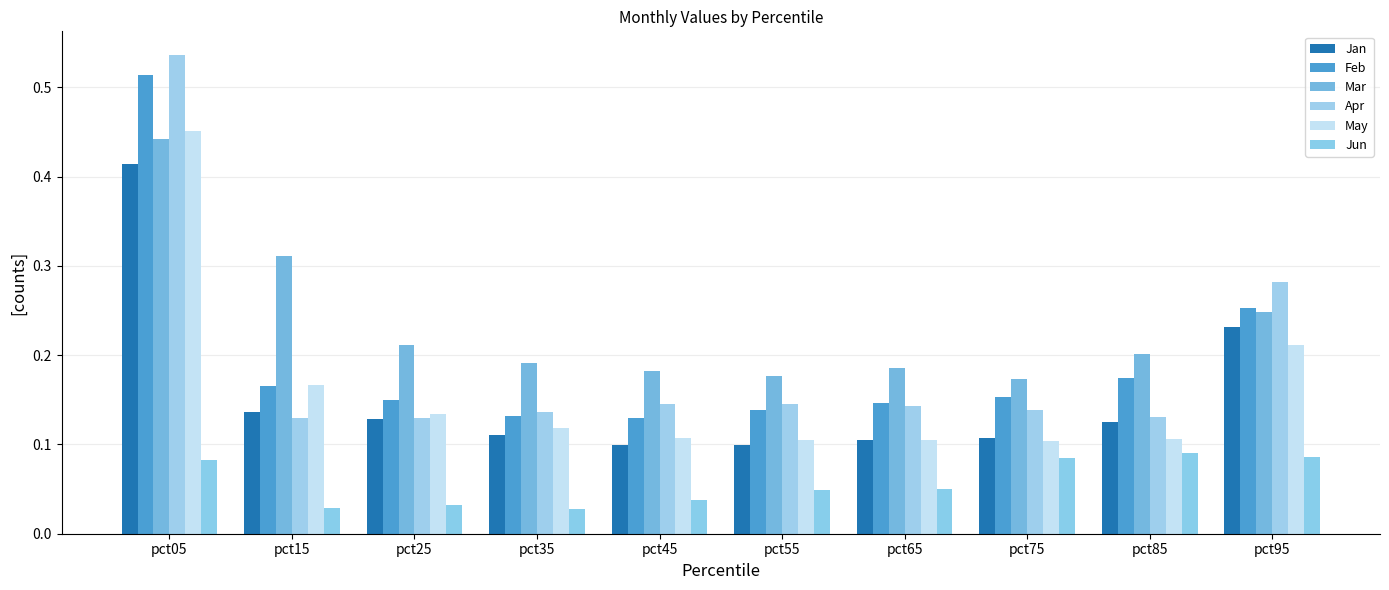

Read the May value at pct65.

0.1